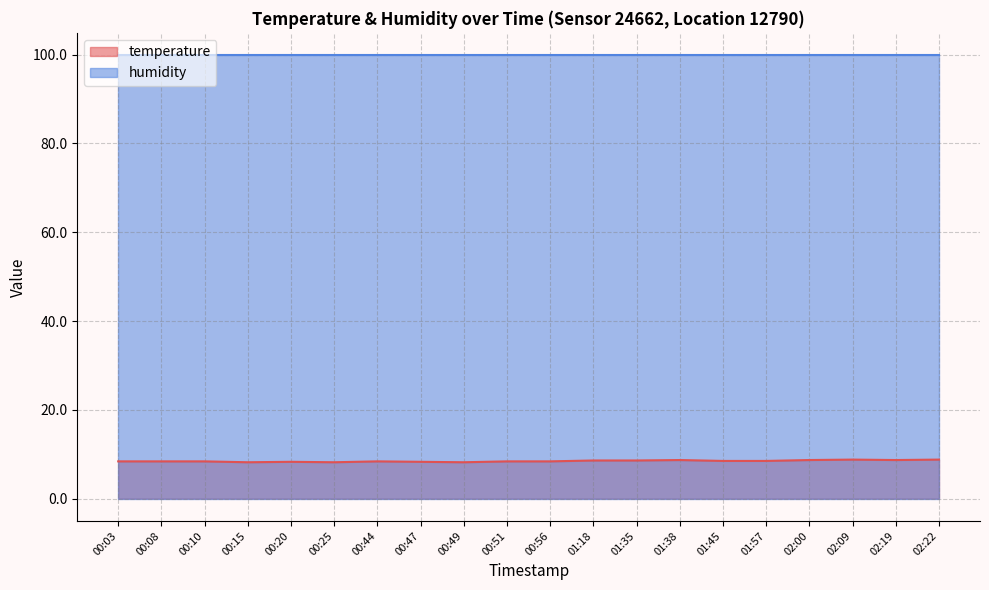

What is the maximum value shown in the chart?

99.9